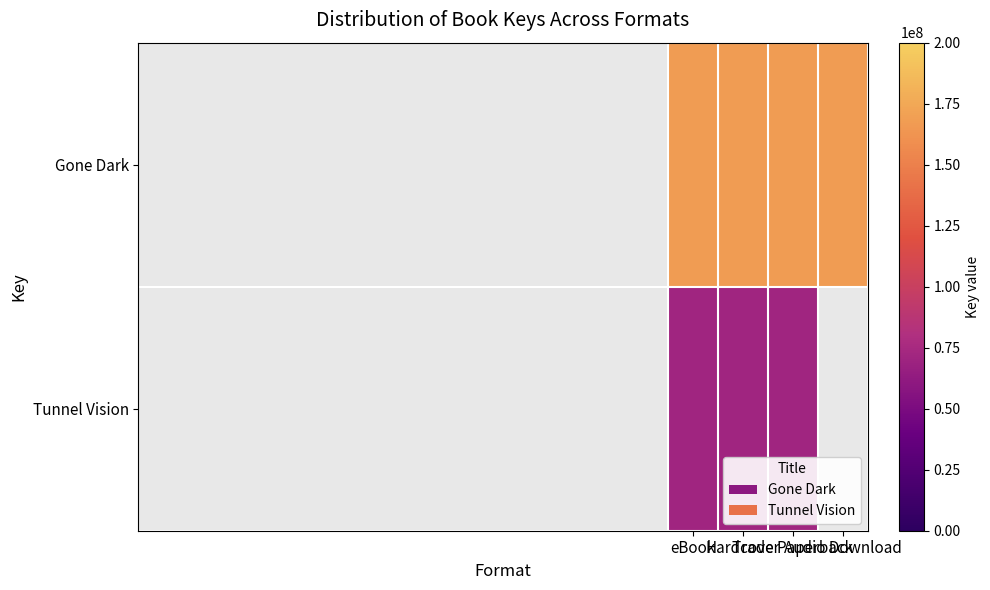

What is the sum of all Gone Dark values?

670724816.0